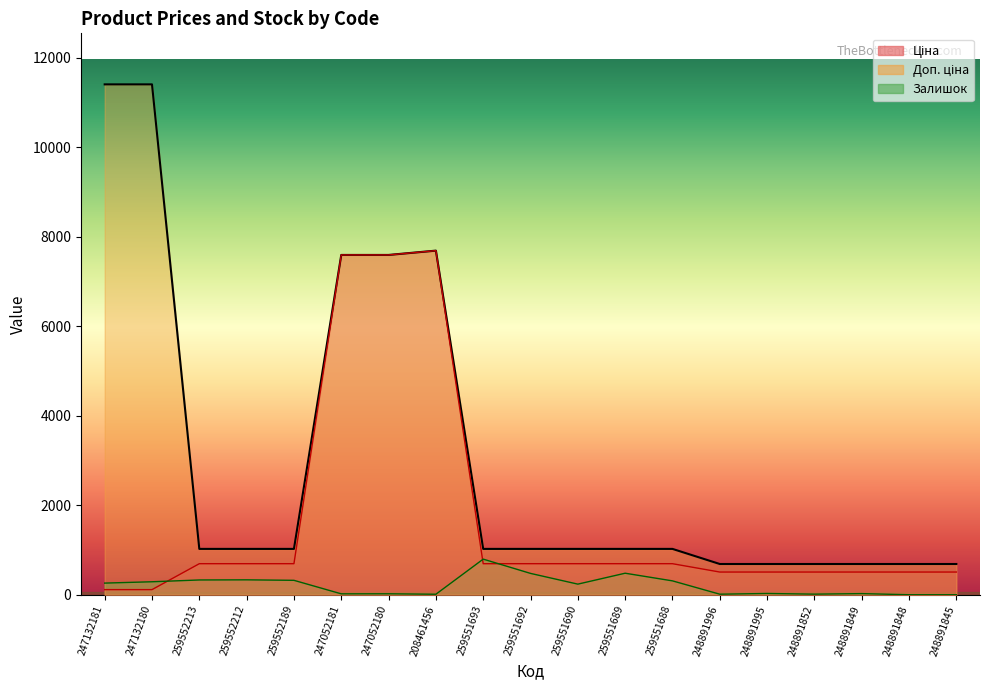

Is it true that Ціна equals 1097.3 at 259551692?

False